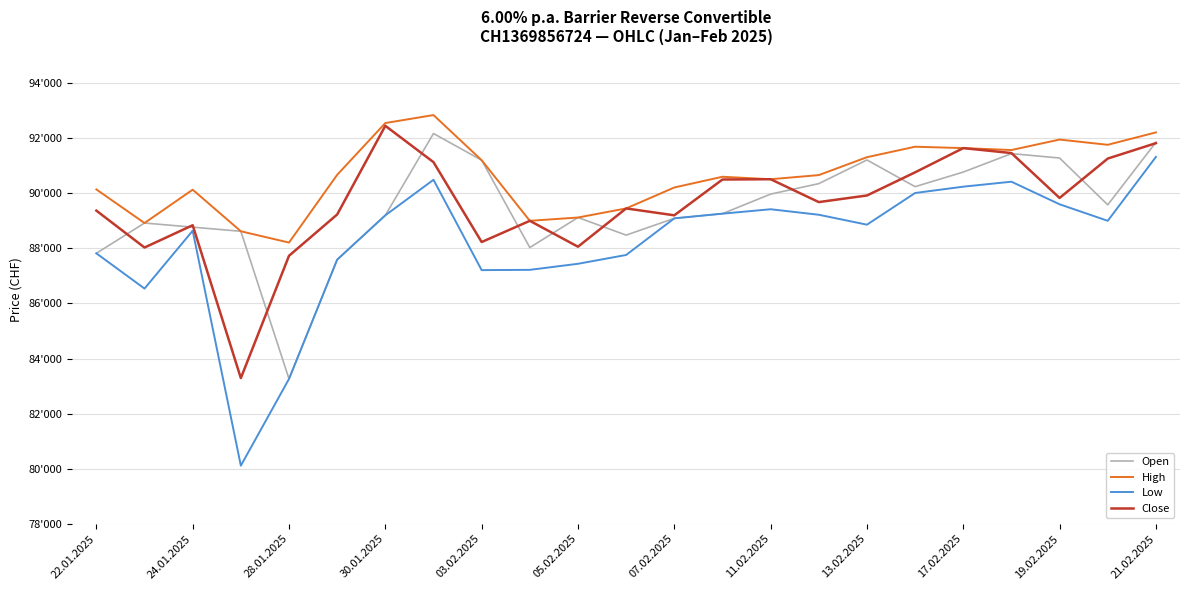

List the series in order of their peak value, lowest first.

Low, Open, Close, High